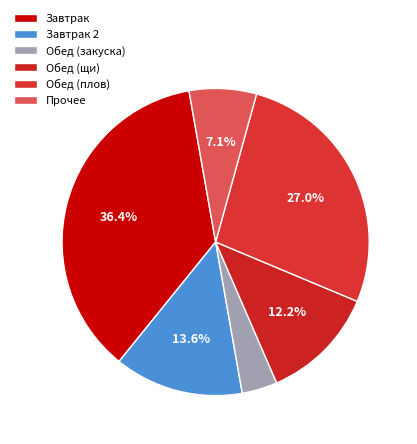

How many segments does this pie chart have?

6